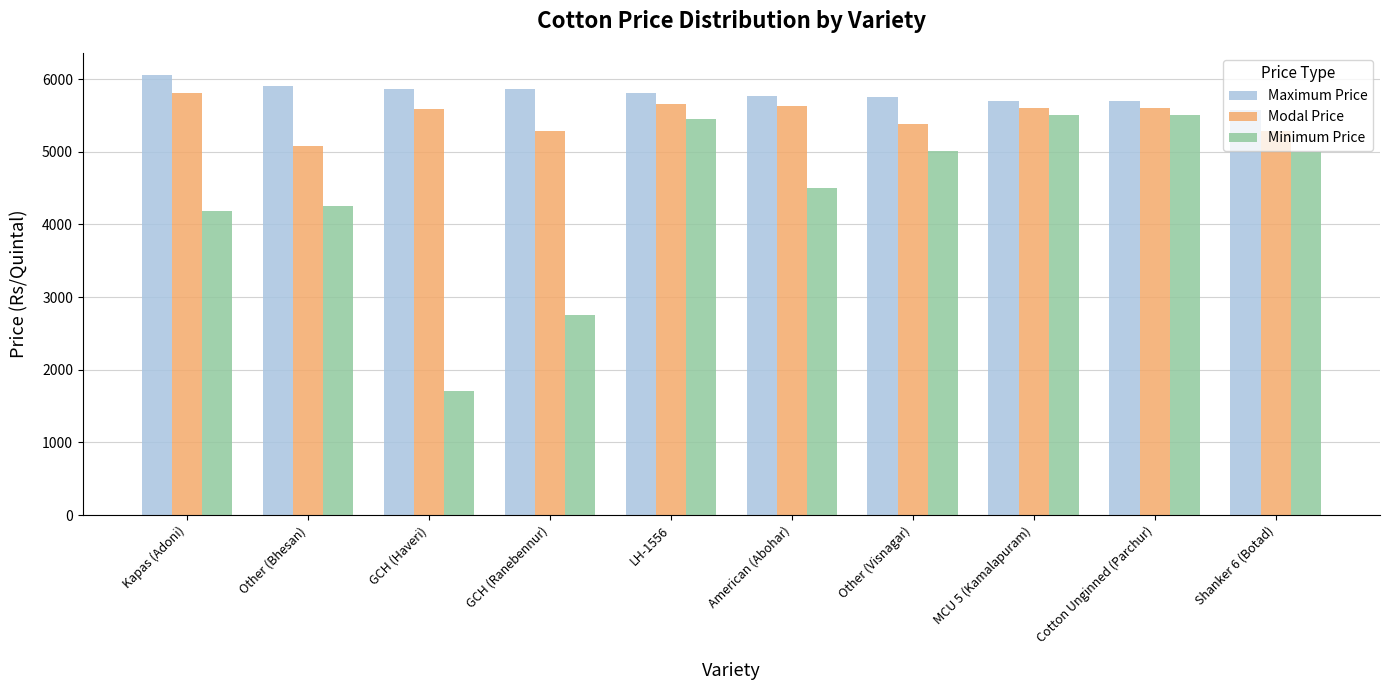

What is the smallest value displayed?

1709